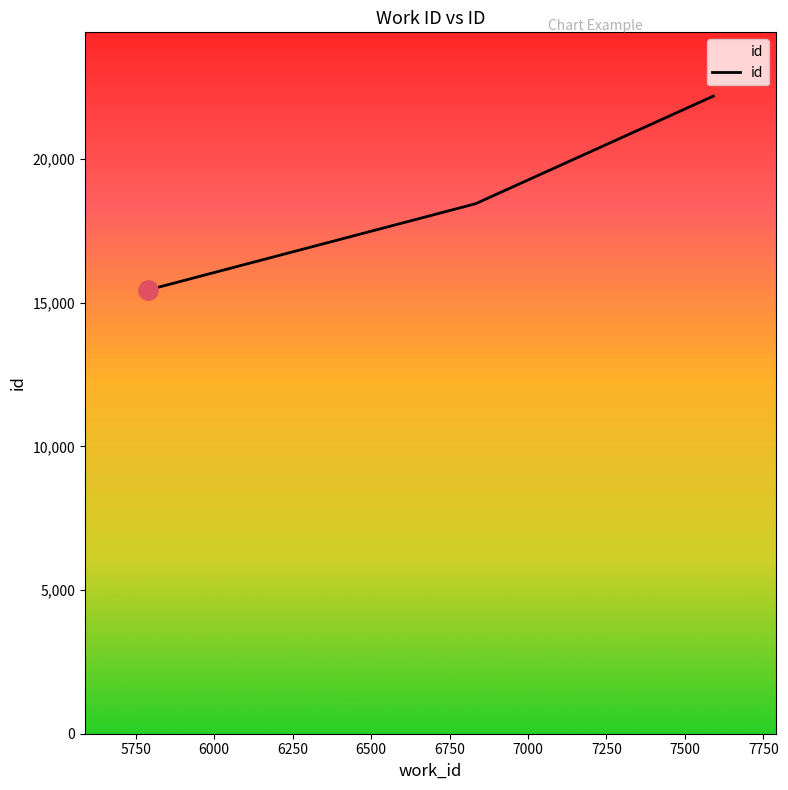

What is the smallest value displayed?

15437